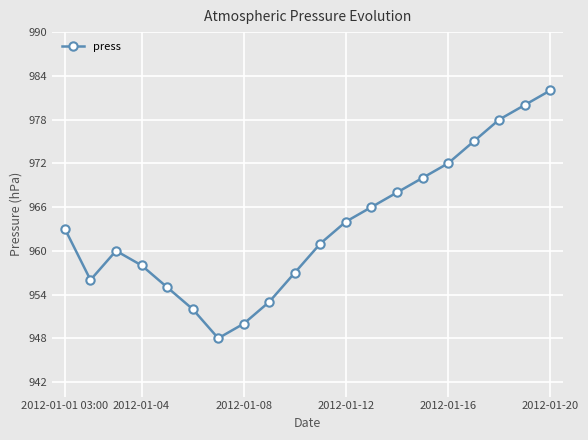

How many points are higher than both their immediate neighbors (excluding endpoints)?

1